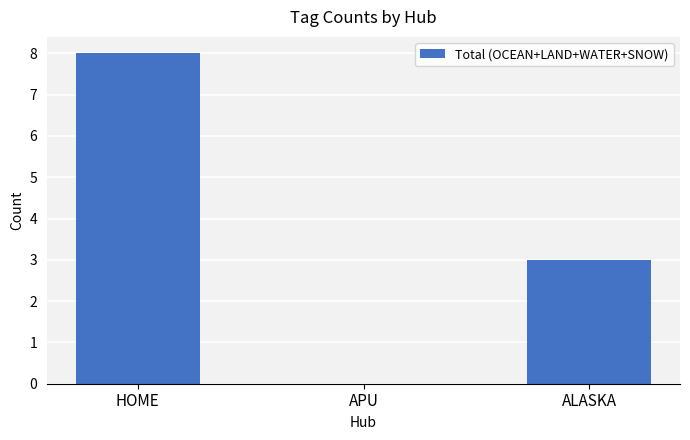

What is the greatest value displayed?

8